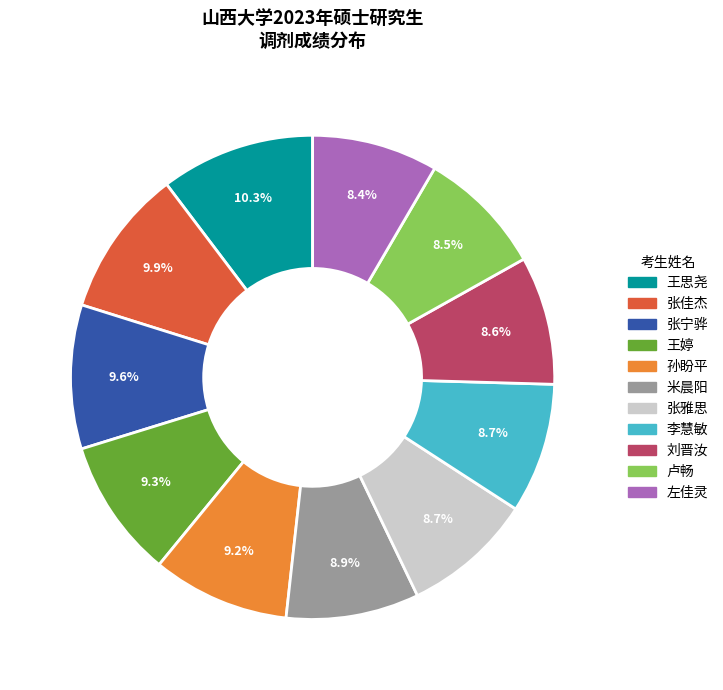

What portion of the pie excludes 王婷?

90.7%